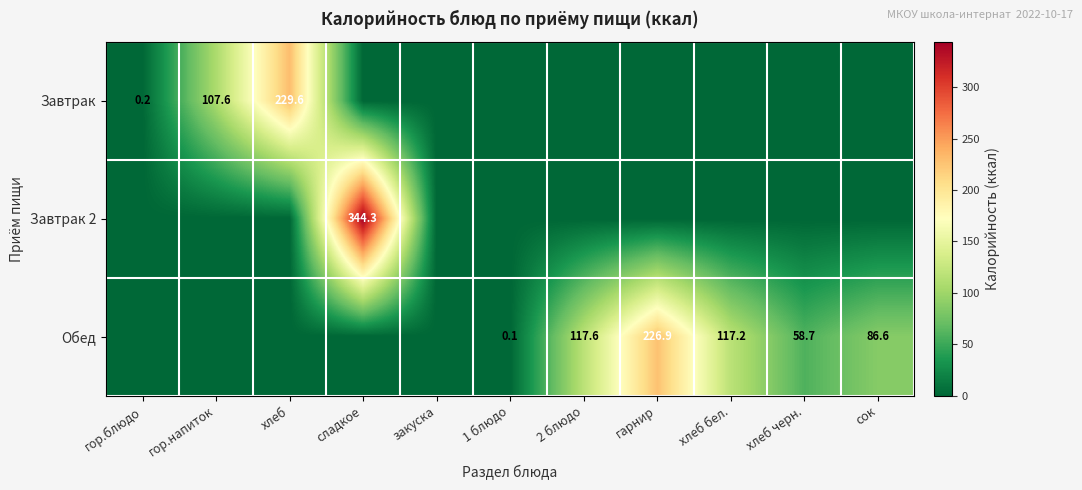

The Обед series shows 0.1 at 1 блюдо. True or false?

True